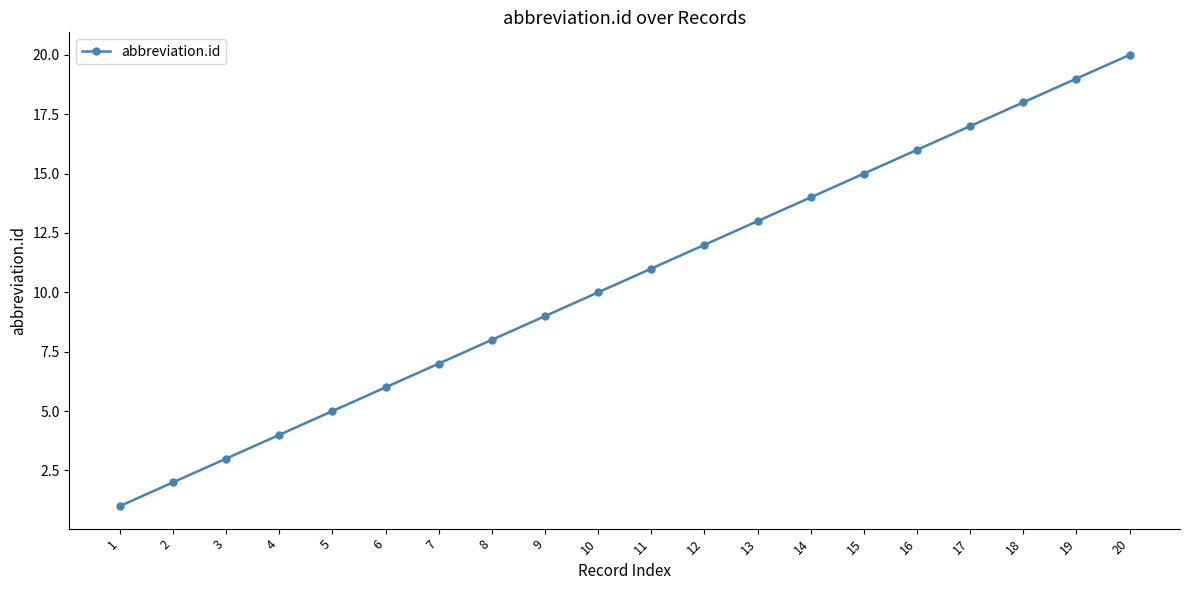

How many lines are shown in the chart?

1